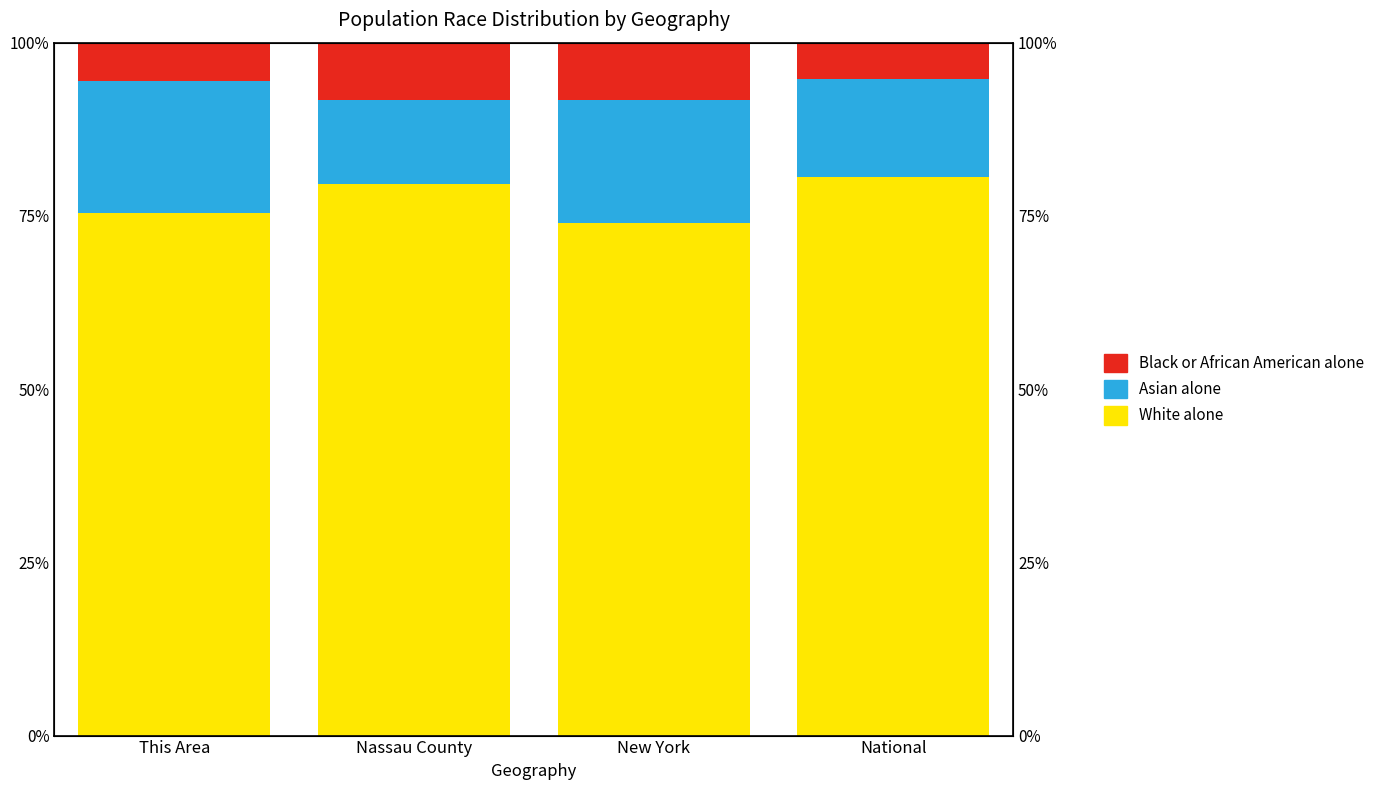

At which label is Black or African American alone closest to 15?

National